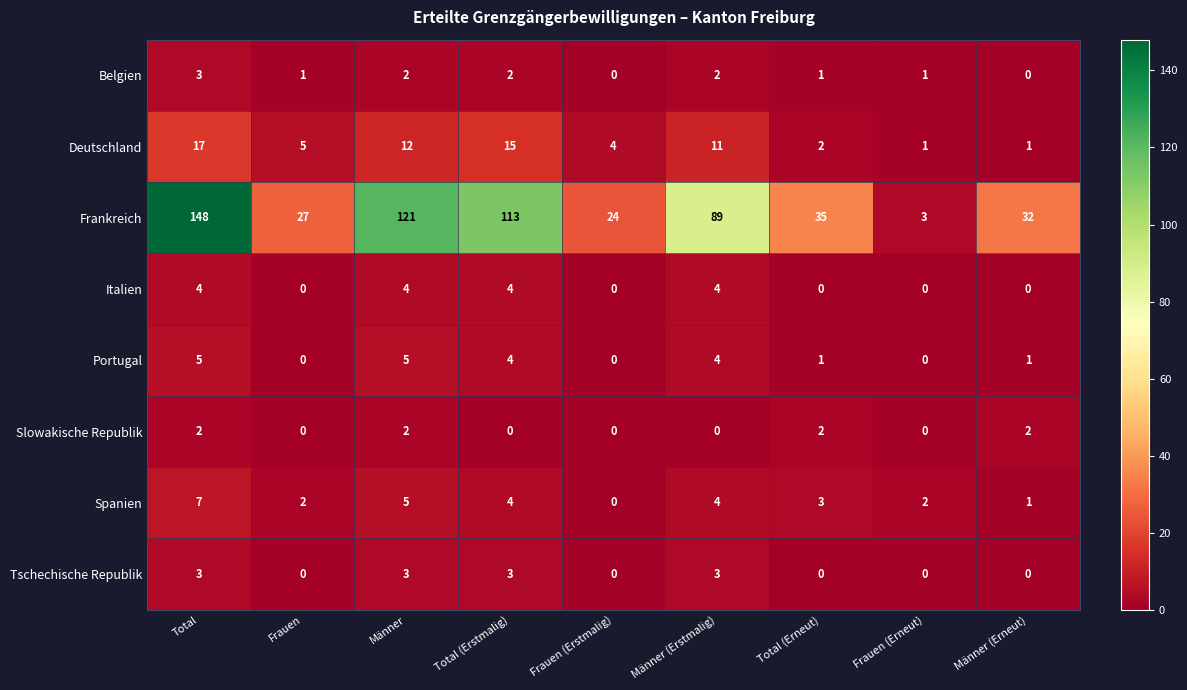

Which category has the highest value in the Belgien series?

Total